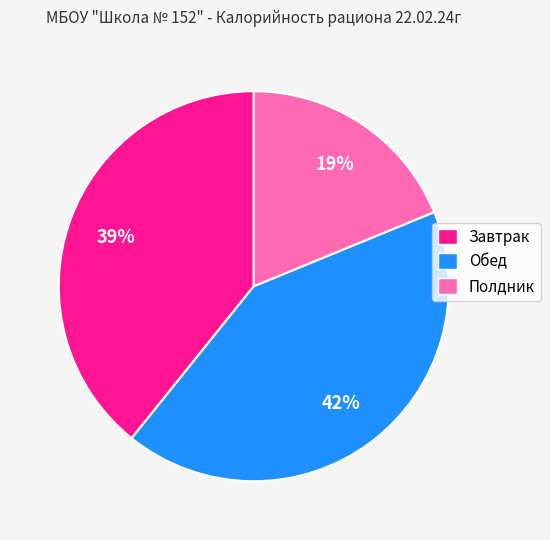

Which slice is the largest?

Обед